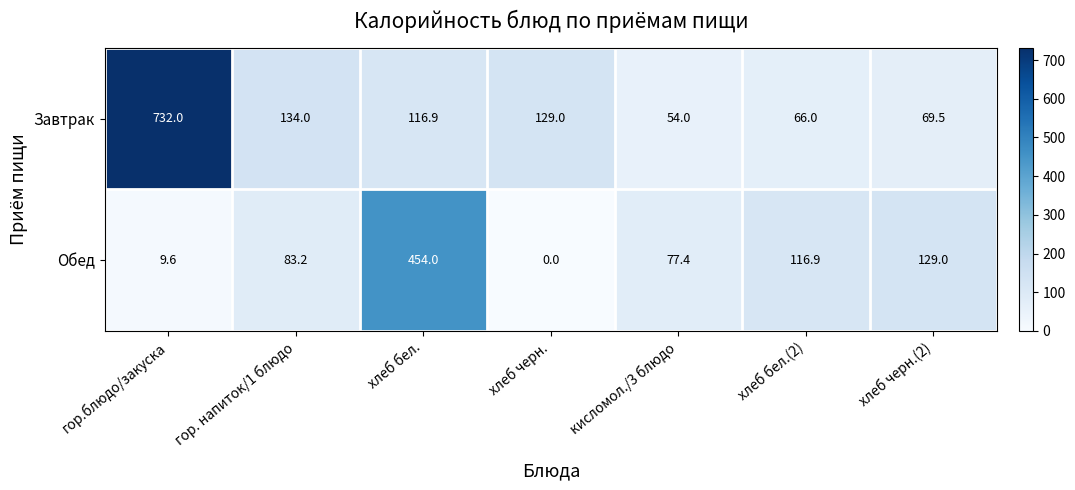

What is the maximum value shown in the chart?

732.0